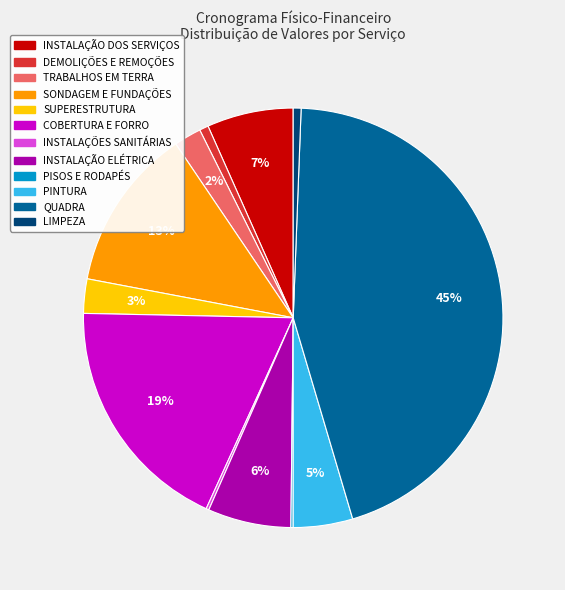

To the nearest percent, what is the difference between the INSTALAÇÃO DOS SERVIÇOS and PINTURA slice percentages?

2%